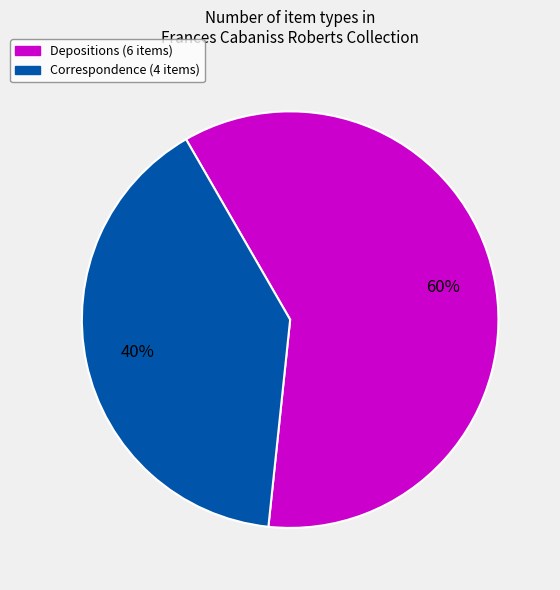

Count the number of slices in the pie.

2